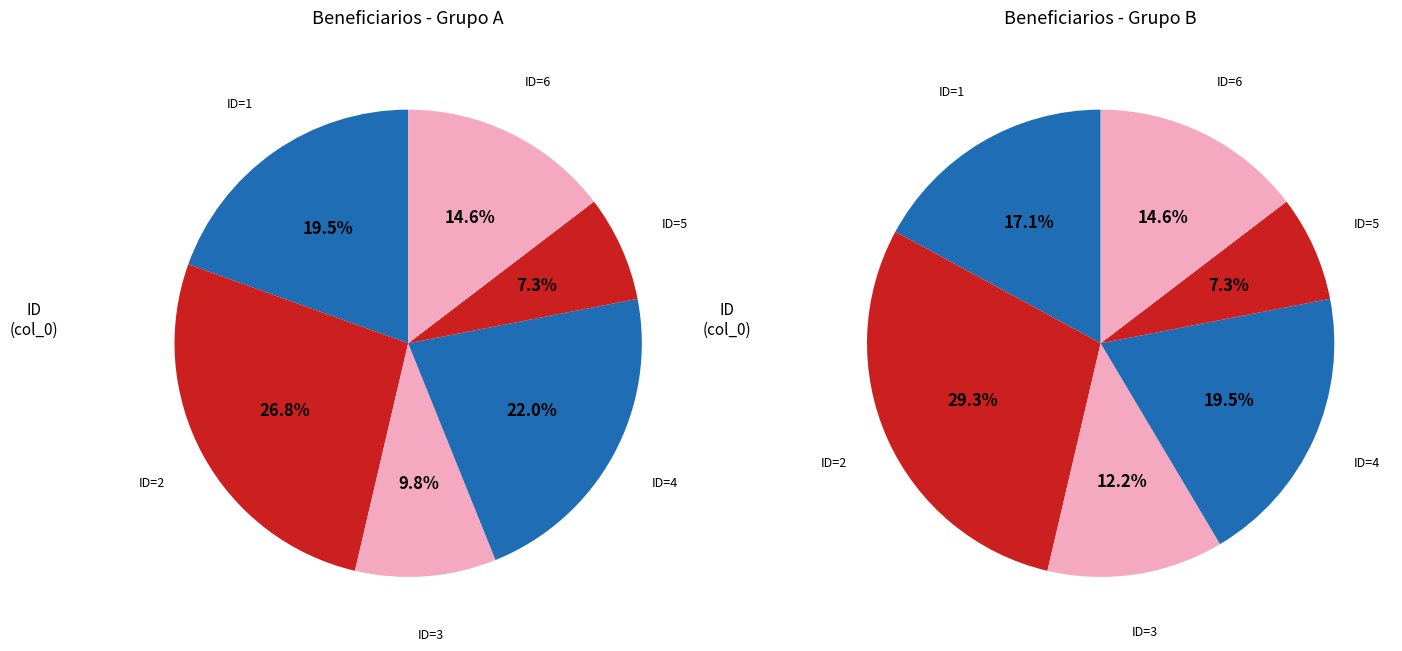

The 1 slice represents 20% of the pie. True or false?

True